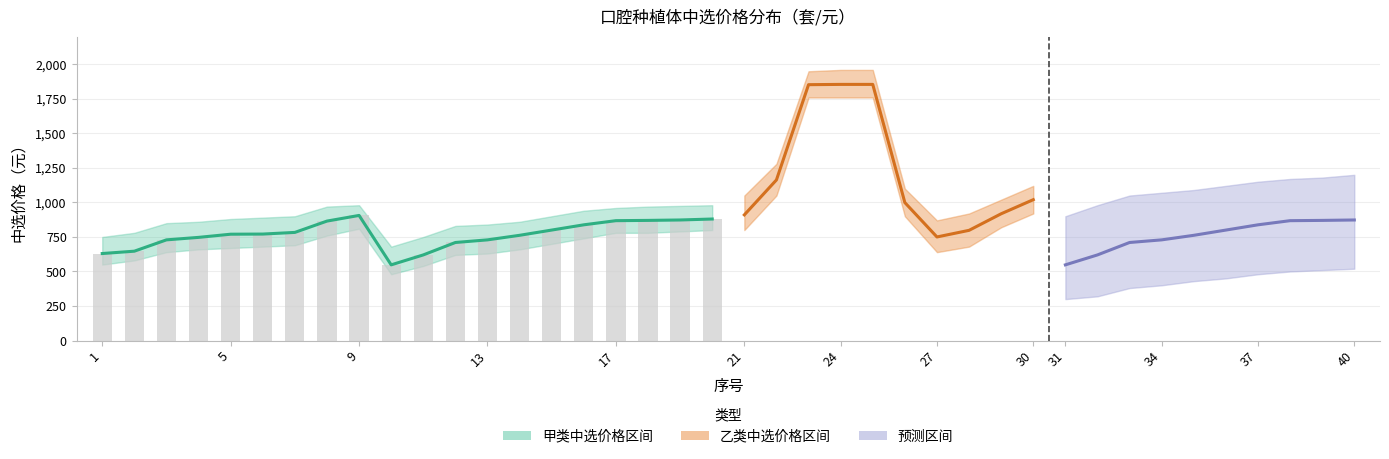

How many groups of bars are there?

20